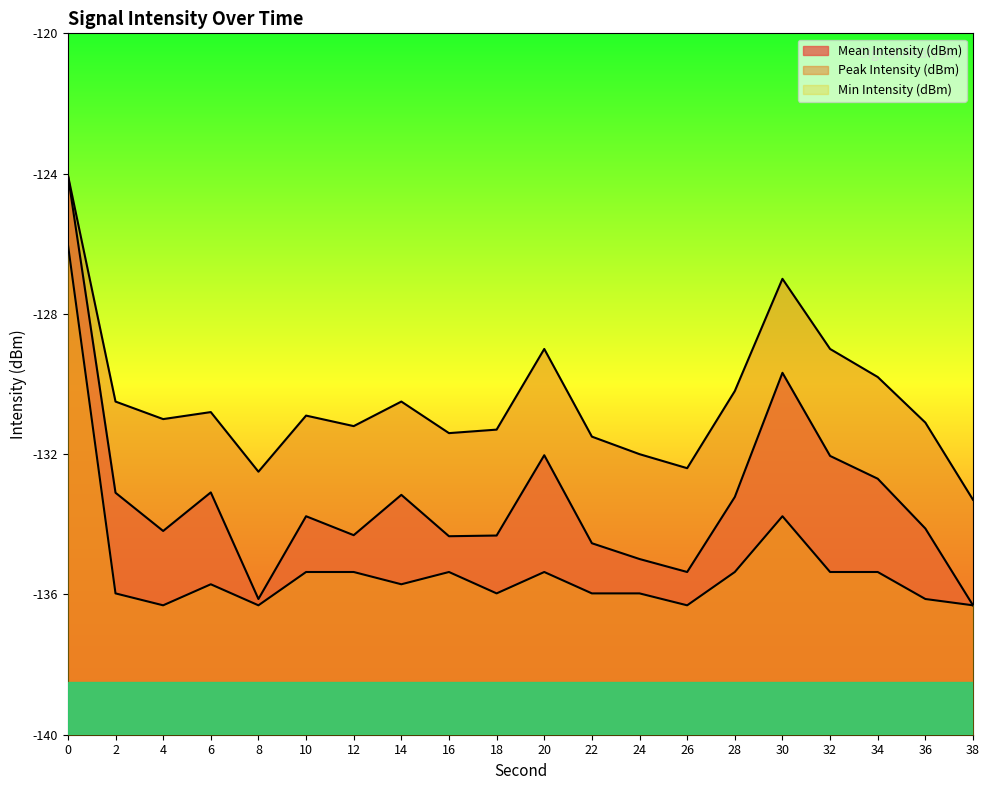

How many interior local peaks does the Mean Intensity (dBm) series have?

5